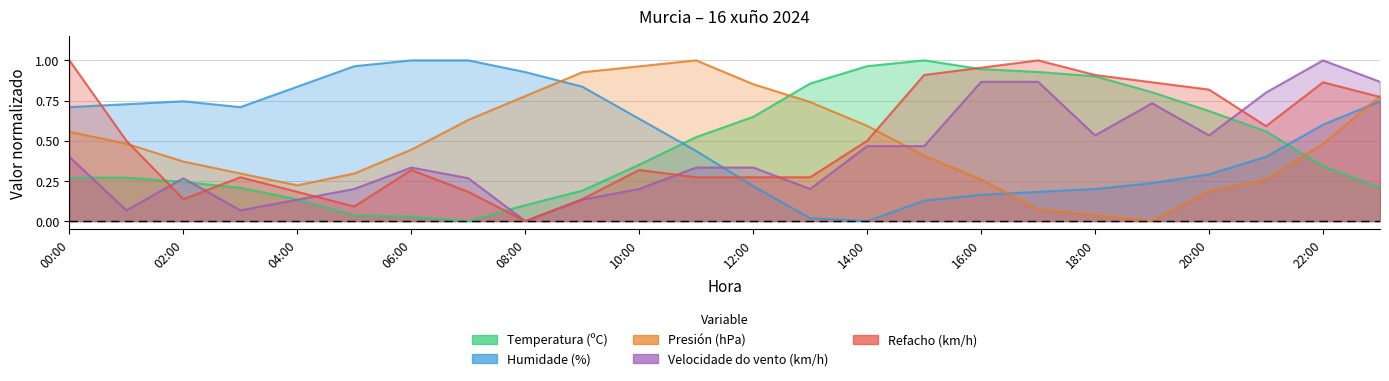

Reading left to right, transcribe all the data shown in this chart.

Temperatura (ºC): 00:00=0.3	01:00=0.3	02:00=0.2	03:00=0.2	04:00=0.1	05:00=0.0	06:00=0.0	07:00=0.0	08:00=0.1	09:00=0.2	10:00=0.4	11:00=0.5	12:00=0.6	13:00=0.9	14:00=1.0	15:00=1.0	16:00=0.9	17:00=0.9	18:00=0.9	19:00=0.8	20:00=0.7	21:00=0.6	22:00=0.3	23:00=0.2
Humidade (%): 00:00=0.7	01:00=0.7	02:00=0.7	03:00=0.7	04:00=0.8	05:00=1.0	06:00=1.0	07:00=1.0	08:00=0.9	09:00=0.8	10:00=0.6	11:00=0.4	12:00=0.2	13:00=0.0	14:00=0.0	15:00=0.1	16:00=0.2	17:00=0.2	18:00=0.2	19:00=0.2	20:00=0.3	21:00=0.4	22:00=0.6	23:00=0.7
Presión (hPa): 00:00=0.6	01:00=0.5	02:00=0.4	03:00=0.3	04:00=0.2	05:00=0.3	06:00=0.4	07:00=0.6	08:00=0.8	09:00=0.9	10:00=1.0	11:00=1.0	12:00=0.9	13:00=0.7	14:00=0.6	15:00=0.4	16:00=0.3	17:00=0.1	18:00=0.0	19:00=0.0	20:00=0.2	21:00=0.3	22:00=0.5	23:00=0.8
Velocidade do vento (km/h): 00:00=0.4	01:00=0.1	02:00=0.3	03:00=0.1	04:00=0.1	05:00=0.2	06:00=0.3	07:00=0.3	08:00=0.0	09:00=0.1	10:00=0.2	11:00=0.3	12:00=0.3	13:00=0.2	14:00=0.5	15:00=0.5	16:00=0.9	17:00=0.9	18:00=0.5	19:00=0.7	20:00=0.5	21:00=0.8	22:00=1.0	23:00=0.9
Refacho (km/h): 00:00=1.0	01:00=0.5	02:00=0.1	03:00=0.3	04:00=0.2	05:00=0.1	06:00=0.3	07:00=0.2	08:00=0.0	09:00=0.1	10:00=0.3	11:00=0.3	12:00=0.3	13:00=0.3	14:00=0.5	15:00=0.9	16:00=1.0	17:00=1.0	18:00=0.9	19:00=0.9	20:00=0.8	21:00=0.6	22:00=0.9	23:00=0.8